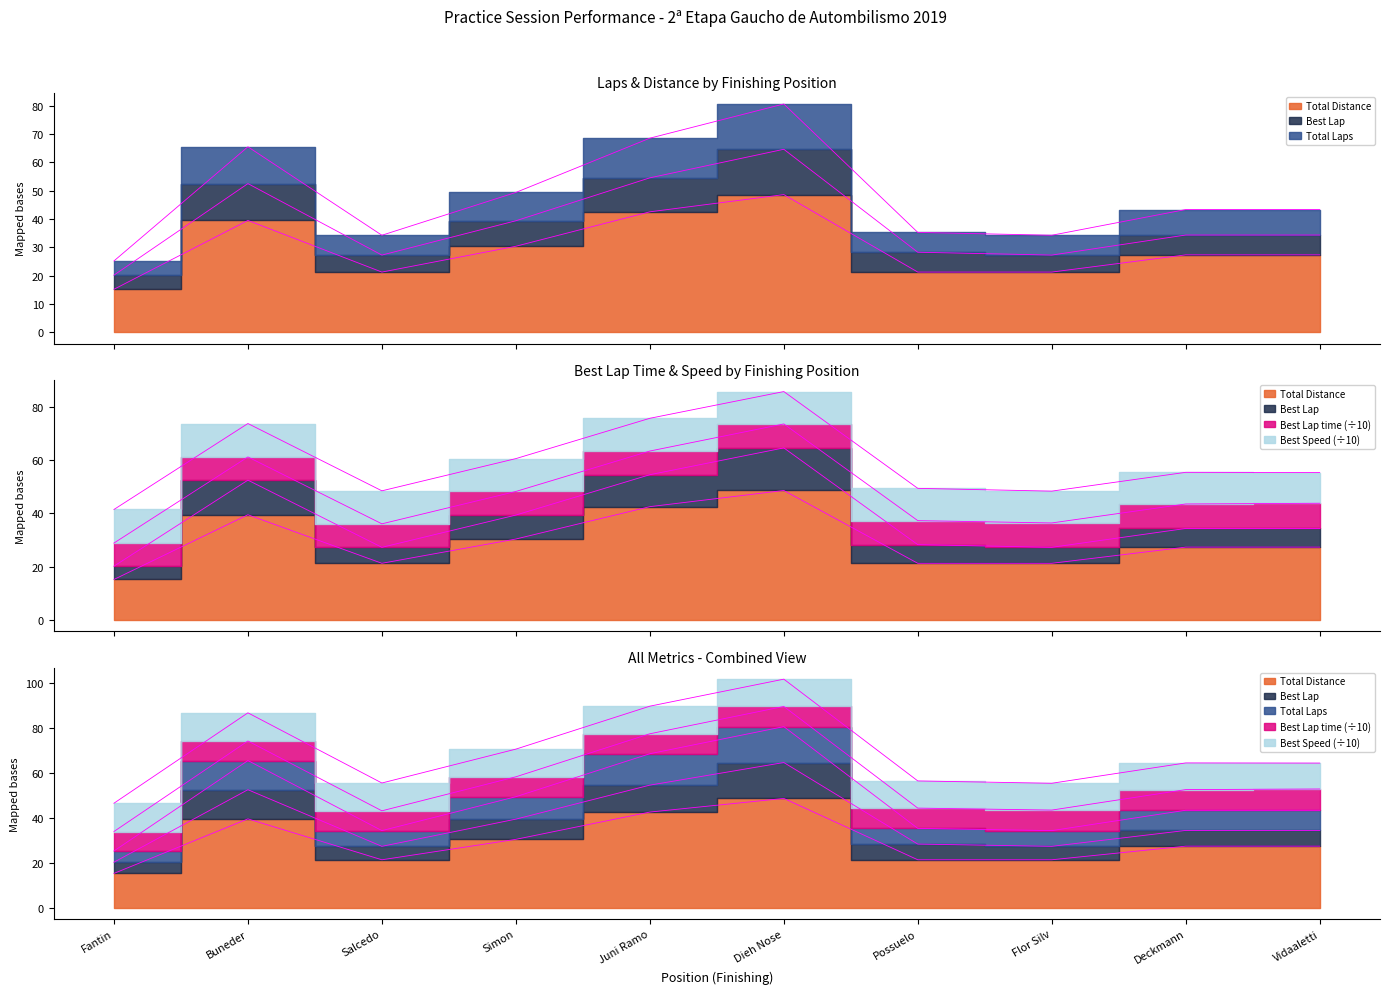

The Total Distance series shows 23.0 at Fantin. True or false?

False